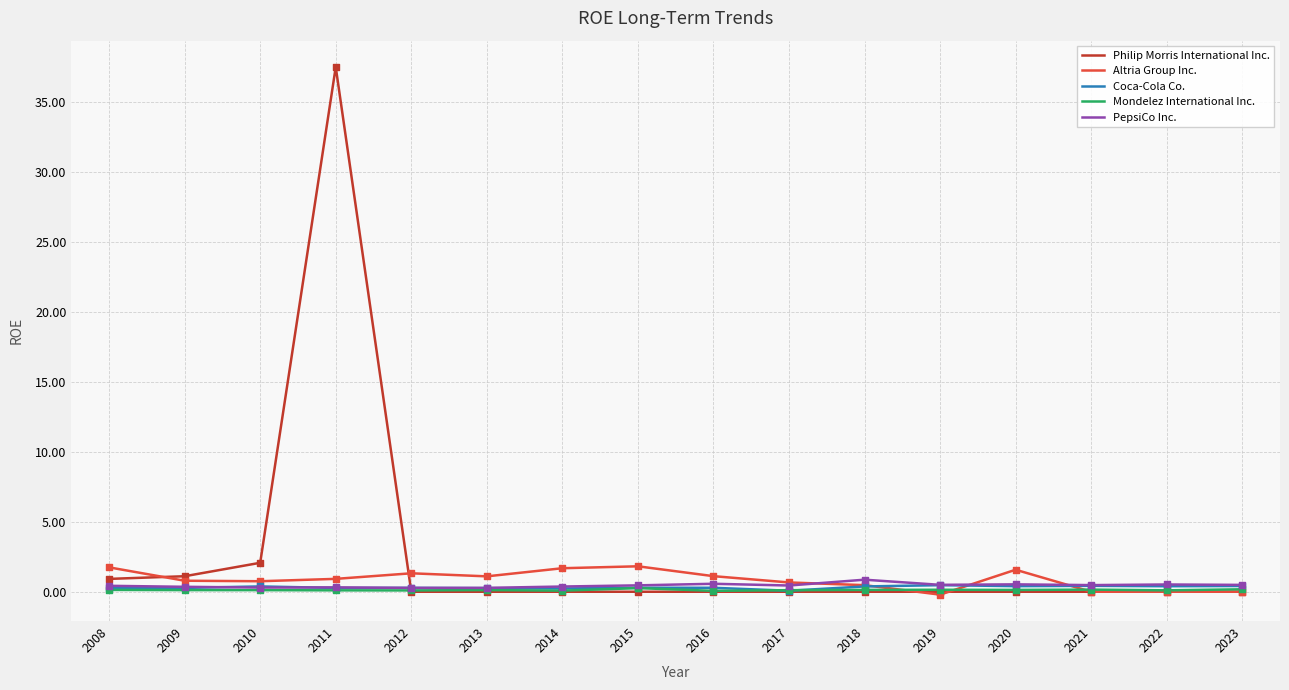

What is the total value across all series at 2017?

1.3